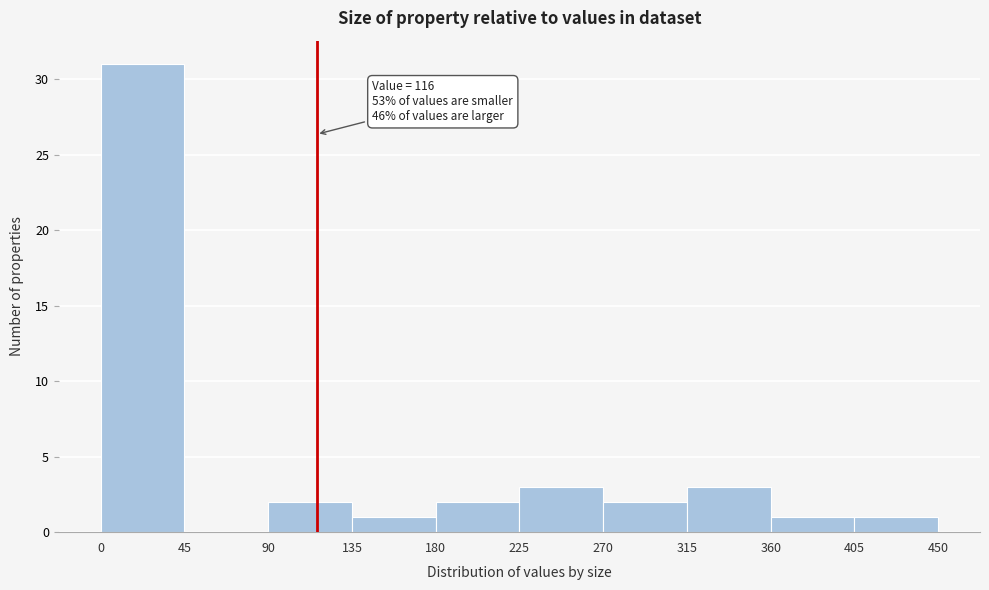

Over which range of the x-axis is the bar tallest?

0 to 45